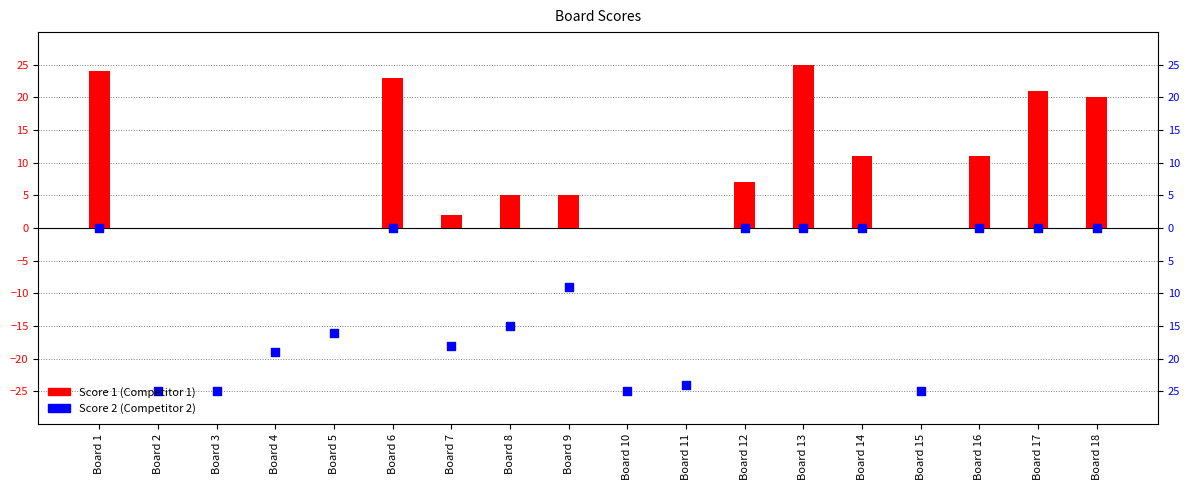

At how many categories does at least one series exceed 17?

5